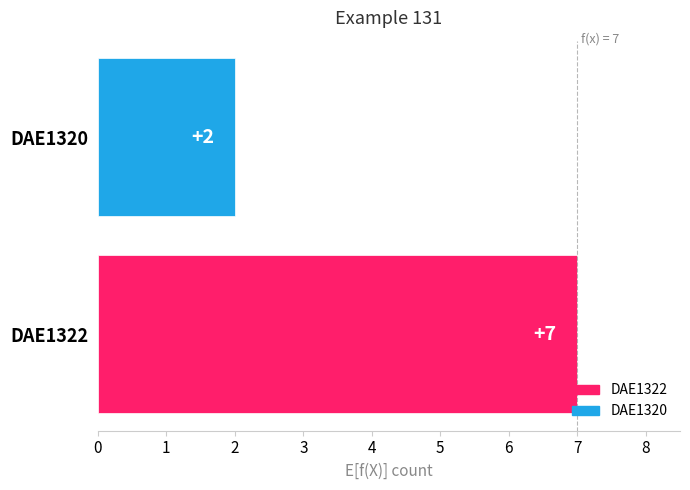

Reading bottom to top, what are all the values shown in this chart?

7	2